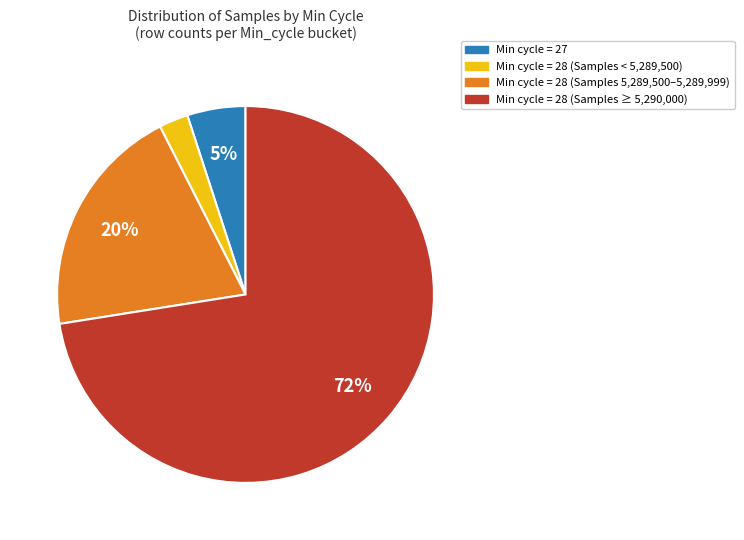

To the nearest percent, what is the average slice percentage?

25%